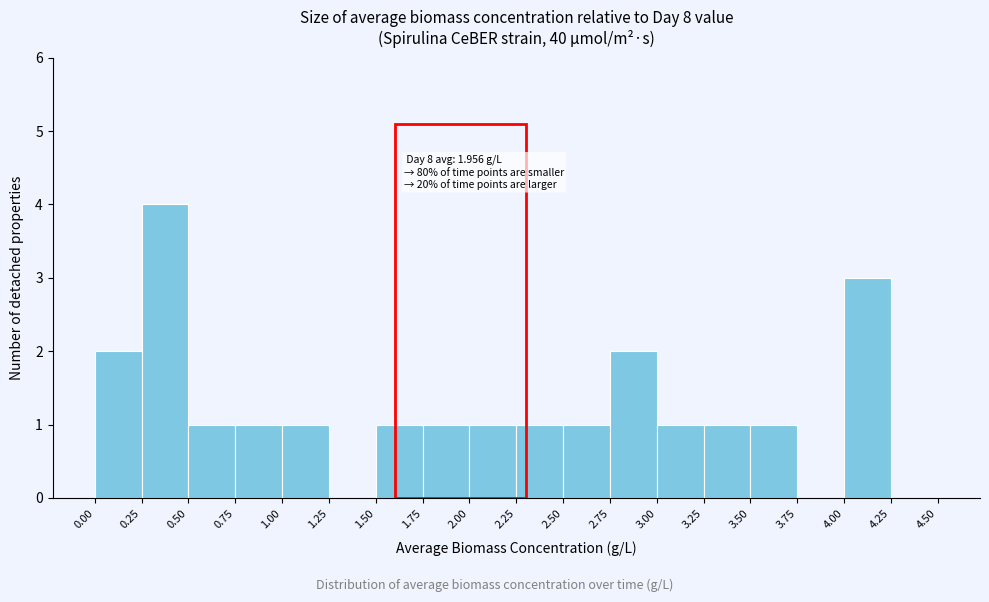

Which range on the x-axis has the tallest bar?

0.25 to 0.50